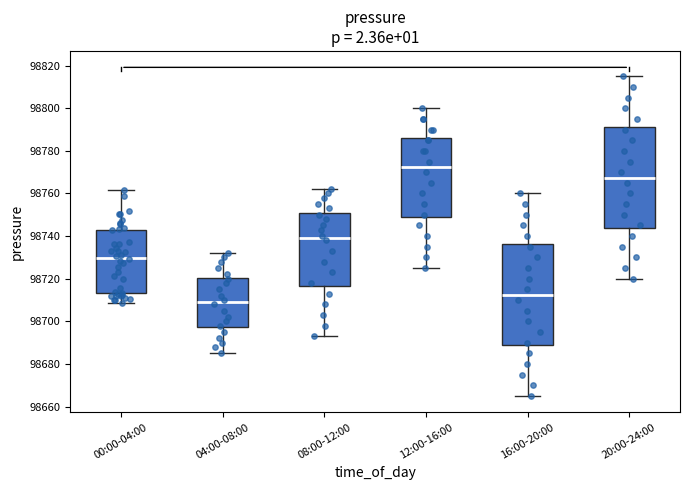

Where is the upper edge of the box for 00:00-04:00 on the y-axis? The values are not printed on the chart, so give them approximately, as read against the axis.

98742